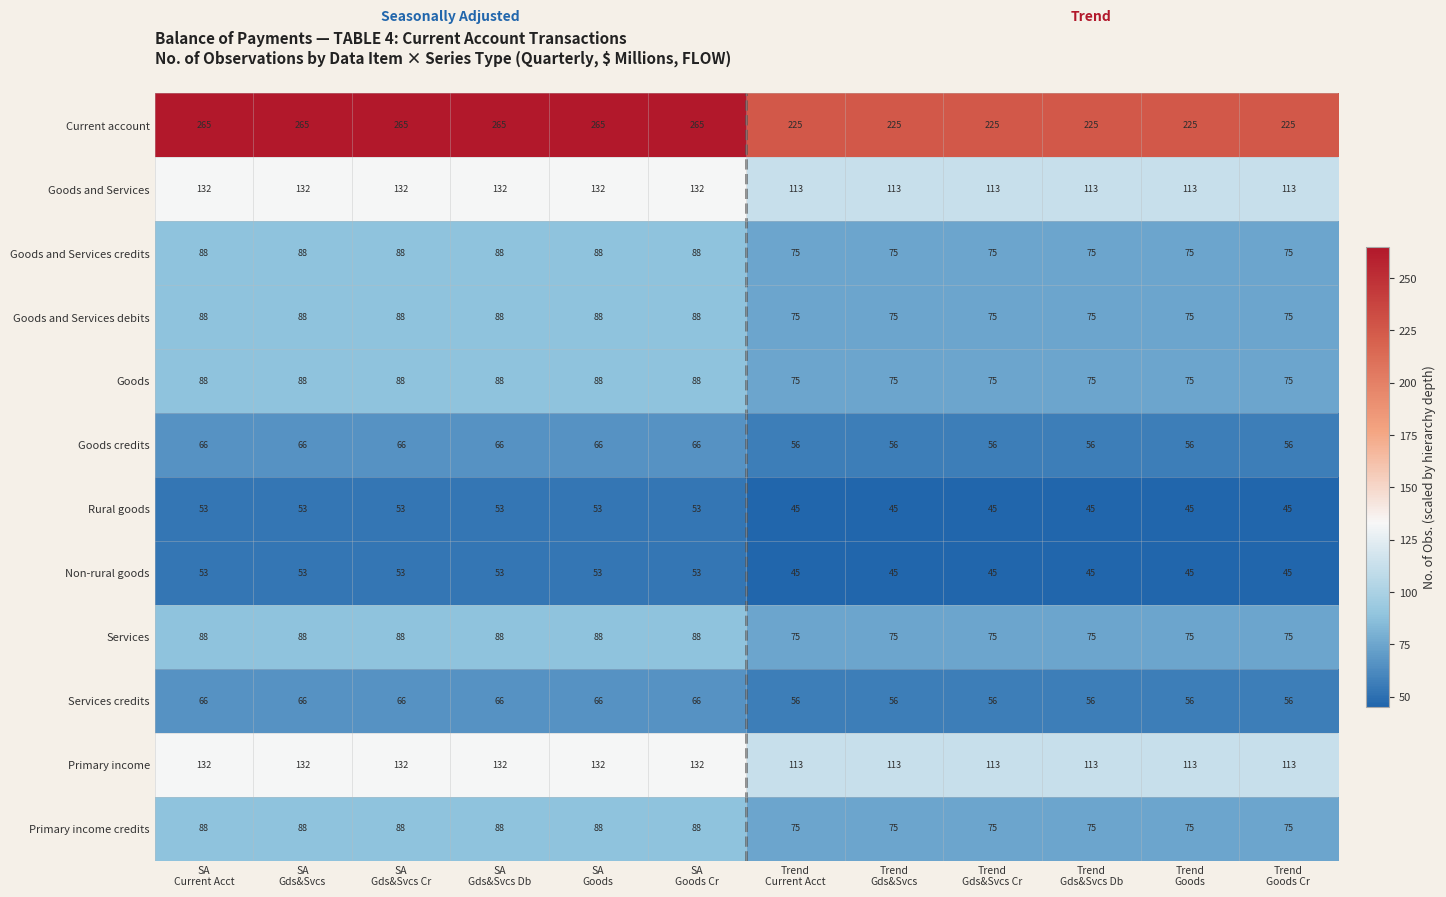

What is the total value across all series at SA
Gds&Svcs Db?

1207